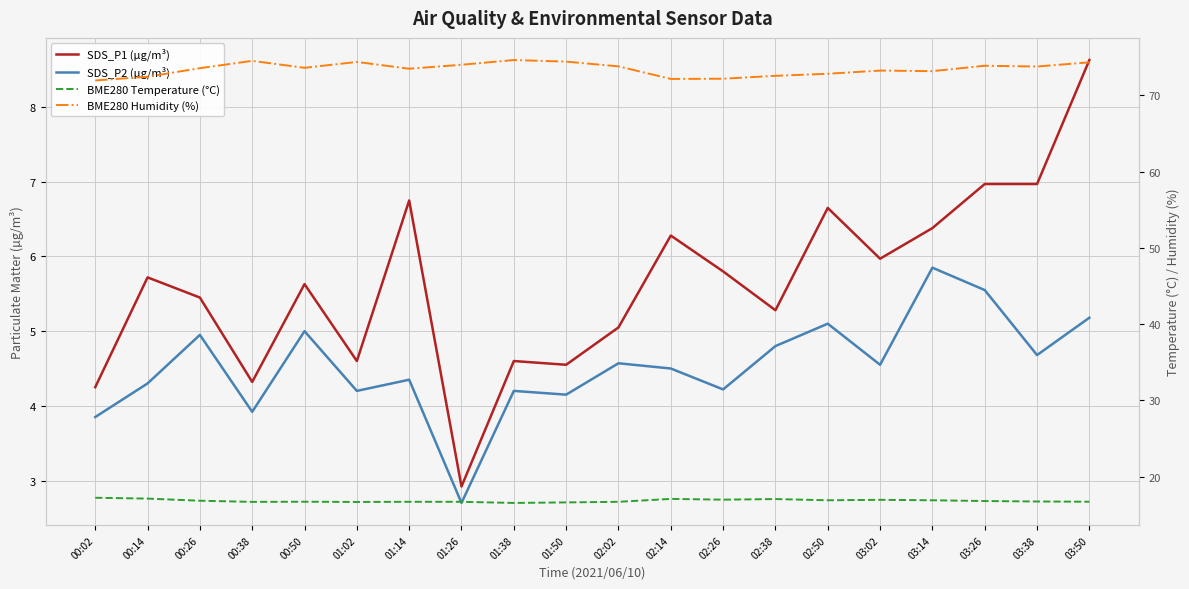

Reading left to right, what are all the values shown in this chart?

SDS_P1 (µg/m³): 00:02=4.2	00:14=5.7	00:26=5.5	00:38=4.3	00:50=5.6	01:02=4.6	01:14=6.8	01:26=2.9	01:38=4.6	01:50=4.5	02:02=5.0	02:14=6.3	02:26=5.8	02:38=5.3	02:50=6.7	03:02=6.0	03:14=6.4	03:26=7.0	03:38=7.0	03:50=8.6
SDS_P2 (µg/m³): 00:02=3.9	00:14=4.3	00:26=5.0	00:38=3.9	00:50=5.0	01:02=4.2	01:14=4.3	01:26=2.7	01:38=4.2	01:50=4.2	02:02=4.6	02:14=4.5	02:26=4.2	02:38=4.8	02:50=5.1	03:02=4.5	03:14=5.8	03:26=5.5	03:38=4.7	03:50=5.2
BME280 Temperature (°C): 00:02=17.2	00:14=17.1	00:26=16.8	00:38=16.7	00:50=16.7	01:02=16.7	01:14=16.7	01:26=16.7	01:38=16.5	01:50=16.6	02:02=16.7	02:14=17.1	02:26=17.0	02:38=17.1	02:50=16.9	03:02=16.9	03:14=16.9	03:26=16.8	03:38=16.7	03:50=16.7
BME280 Humidity (%): 00:02=72.0	00:14=72.4	00:26=73.6	00:38=74.5	00:50=73.6	01:02=74.4	01:14=73.5	01:26=74.0	01:38=74.6	01:50=74.4	02:02=73.8	02:14=72.2	02:26=72.2	02:38=72.6	02:50=72.8	03:02=73.2	03:14=73.2	03:26=73.9	03:38=73.8	03:50=74.3